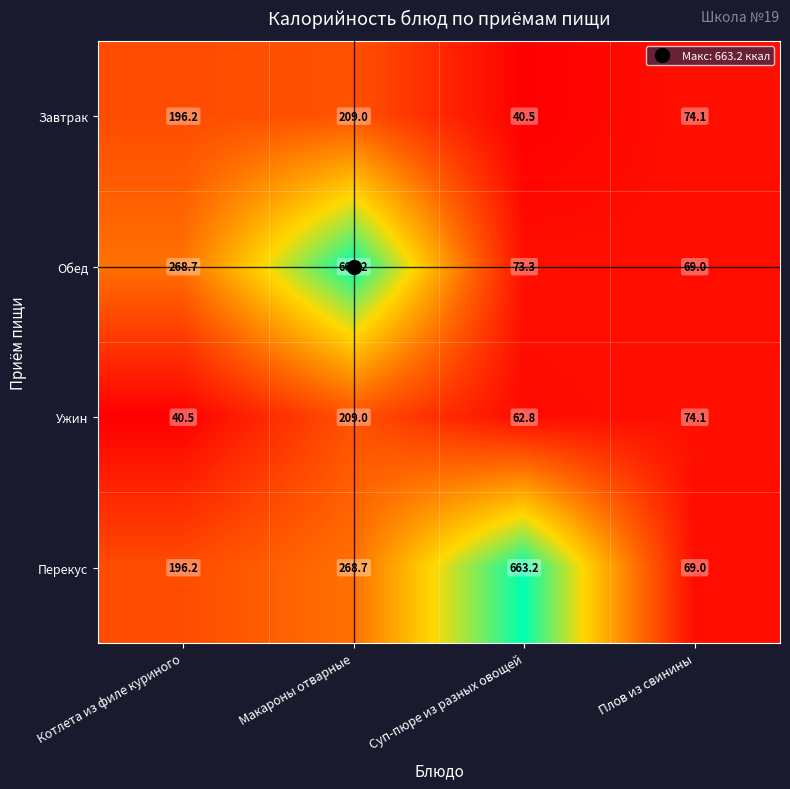

At Суп-пюре из разных овощей, list the series in order from largest to smallest.

Перекус, Обед, Ужин, Завтрак